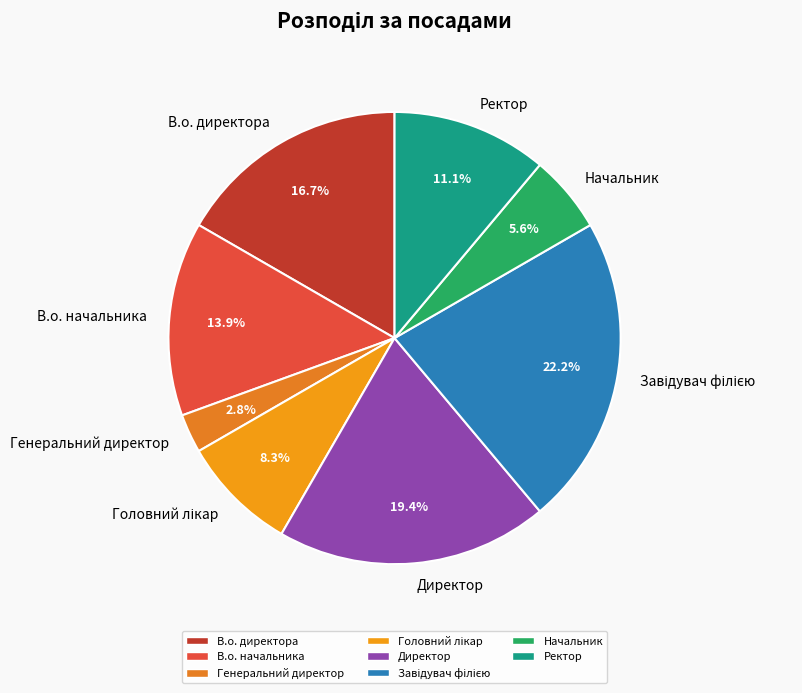

What is the ratio of the value at Генеральний директор to the value at Начальник?

0.5